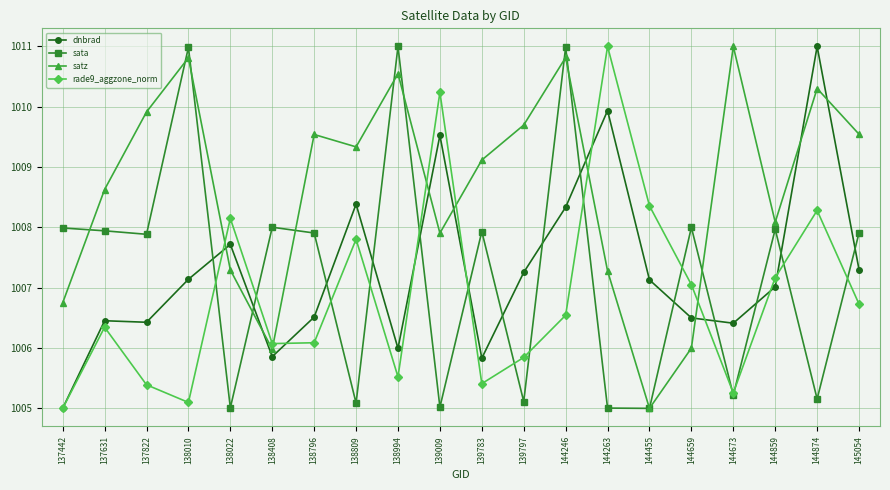

How many lines are shown in the chart?

4